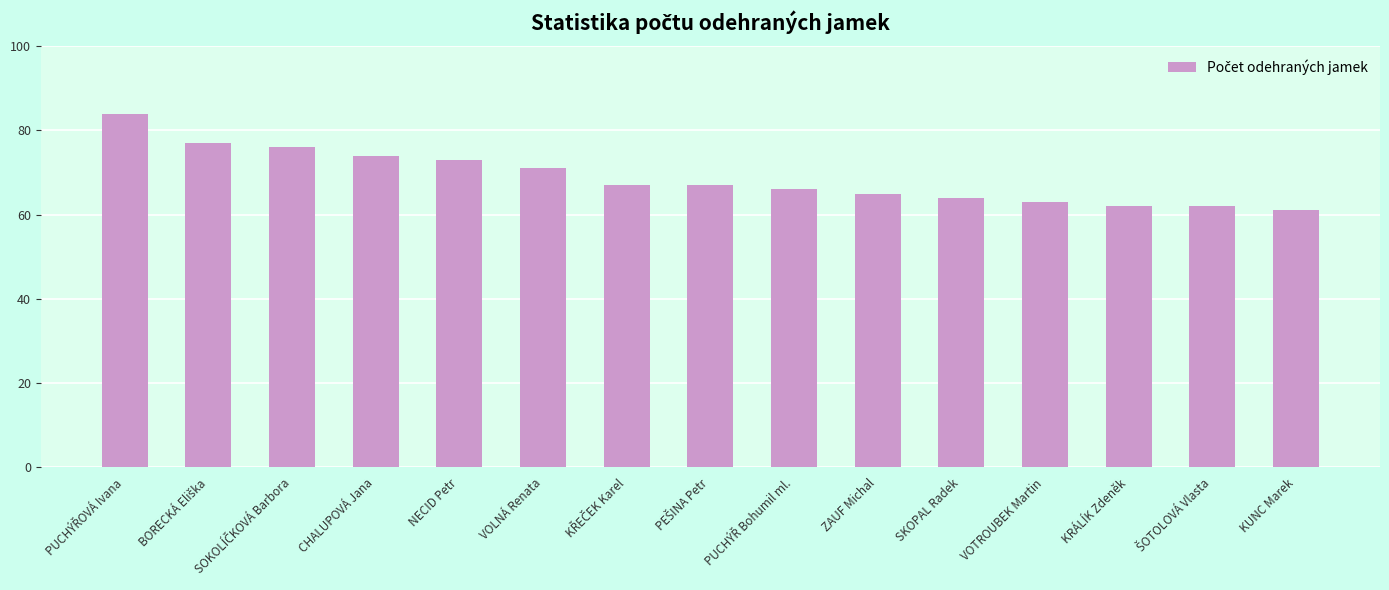

What value does the data have at CHALUPOVÁ Jana, to the nearest 10?

70